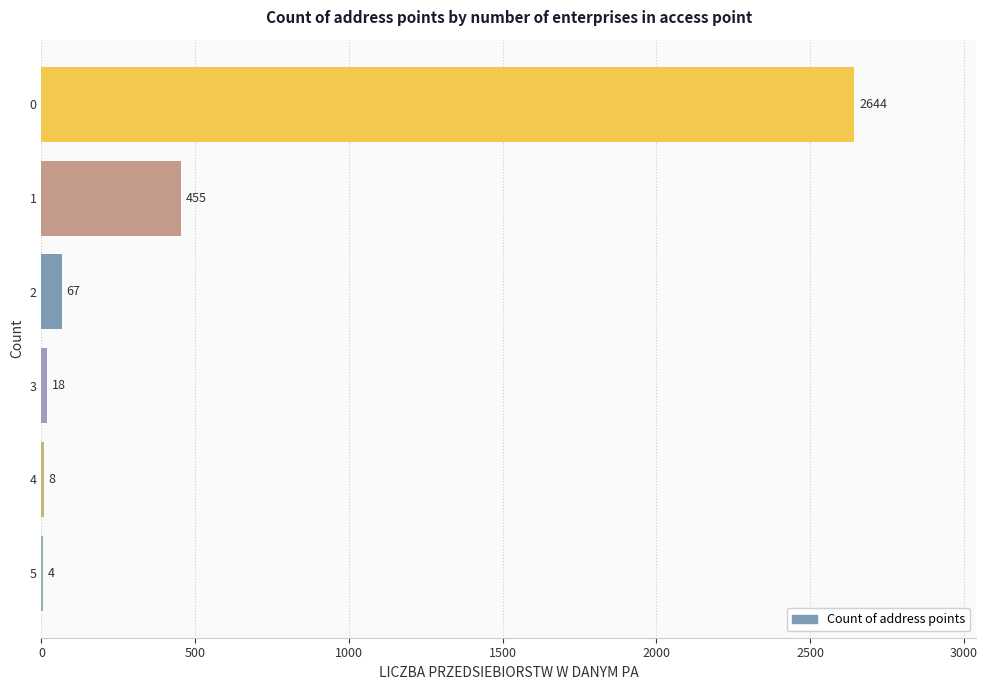

Reading bottom to top, extract all data points from this chart.

5=4	4=8	3=18	2=67	1=455	0=2644